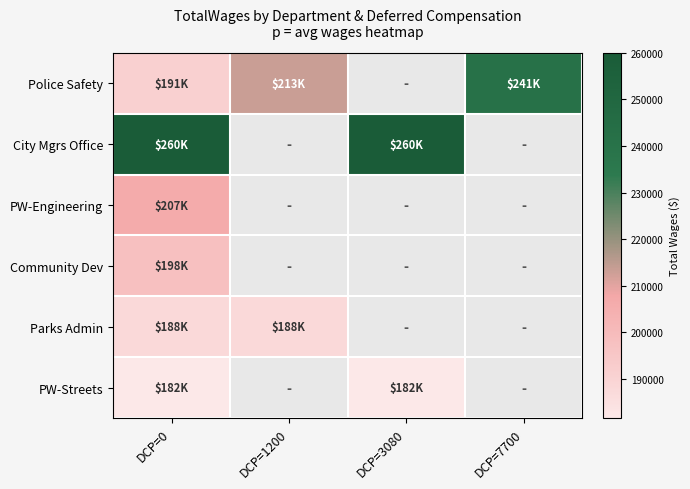

How many positive values does the Community Dev series have?

1